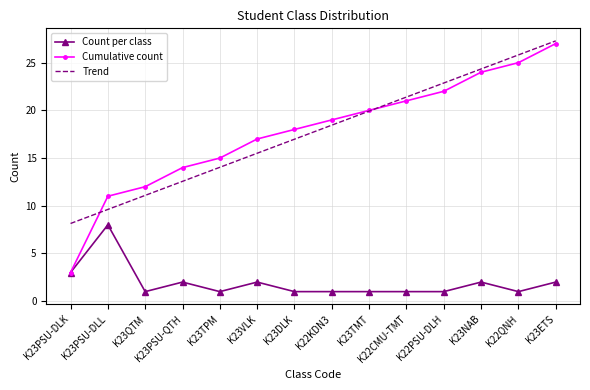

At which category is the sum across all series the highest?

K23ETS